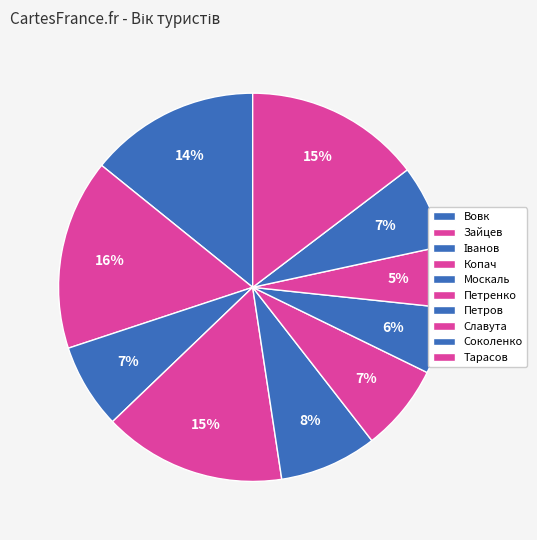

To the nearest percent, what is the average slice percentage?

10%